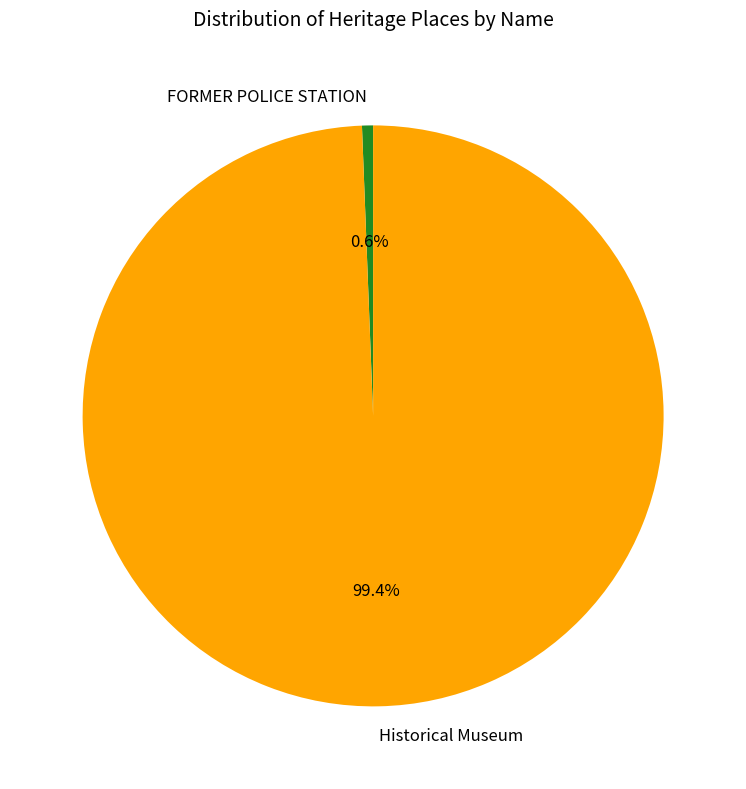

Which category accounts for the majority?

Historical Museum